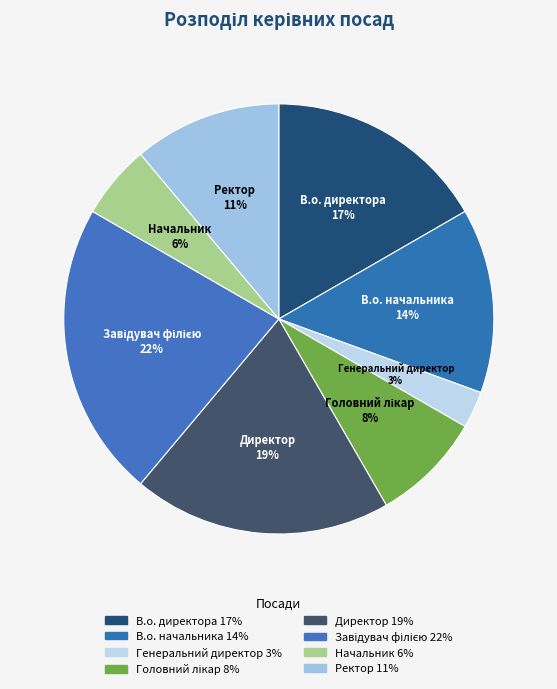

Is there a majority slice in this chart?

No